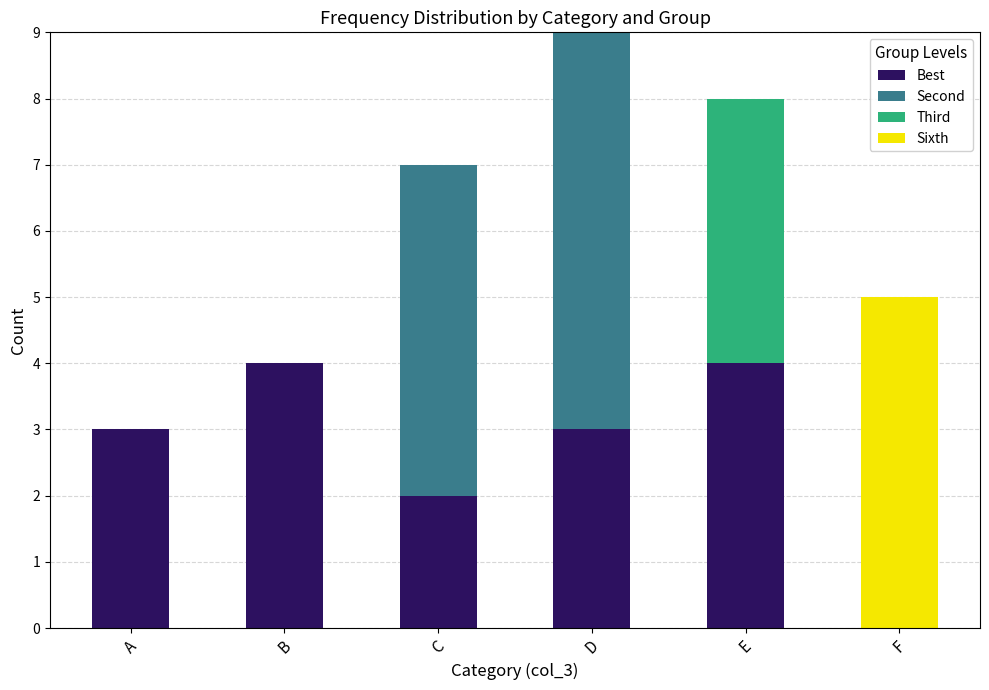

What is the maximum value for Best?

4